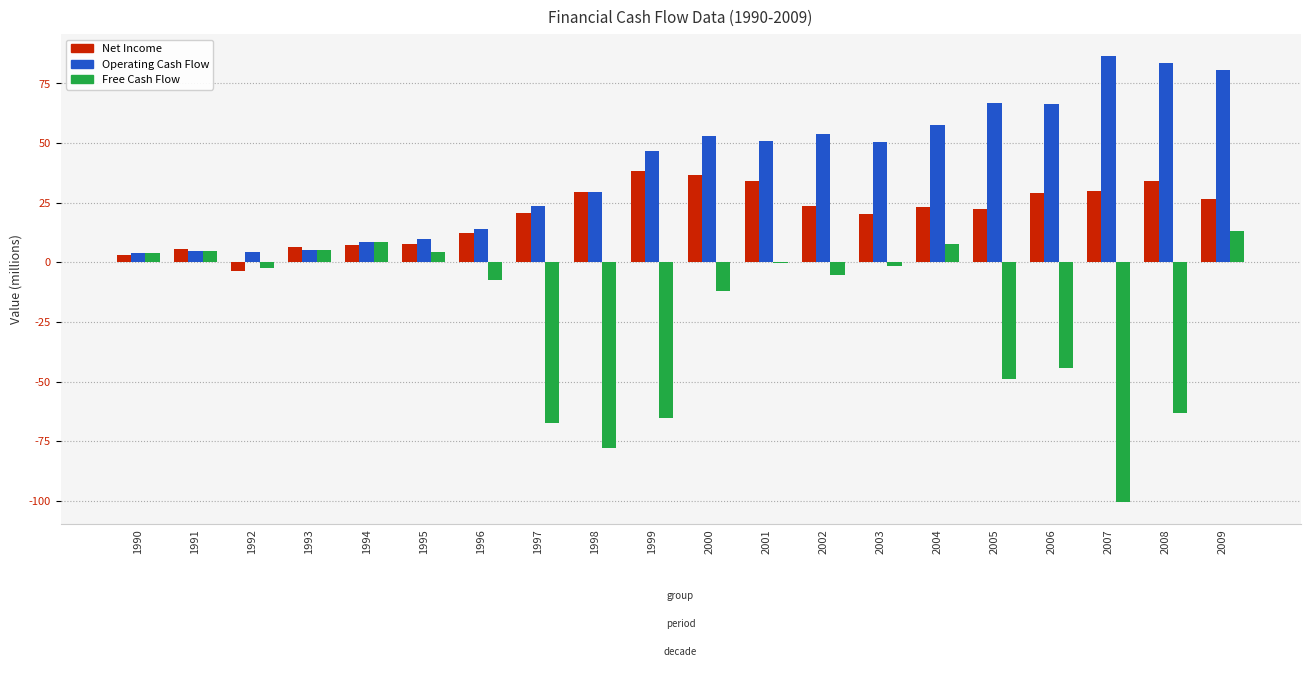

At which category is the sum across all series the highest?

2009